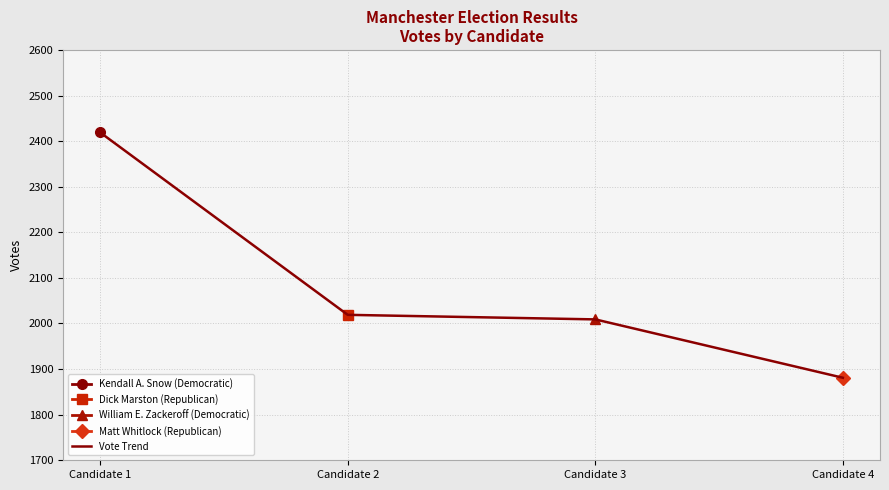

Does the chart display data point markers on the line(s)?

Yes